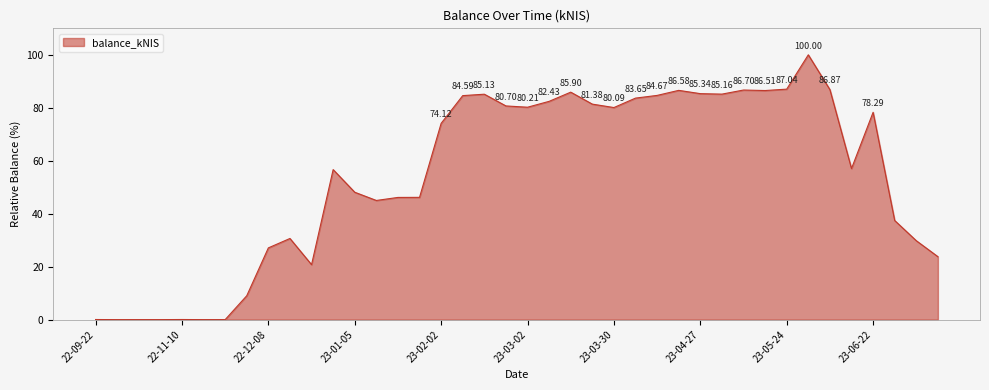

What is the difference between the maximum and minimum values?

100.0